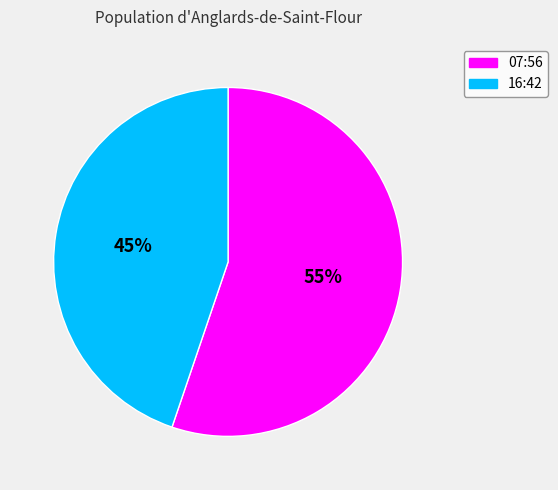

To the nearest percent, what is the difference between the largest and smallest slice percentages?

10%